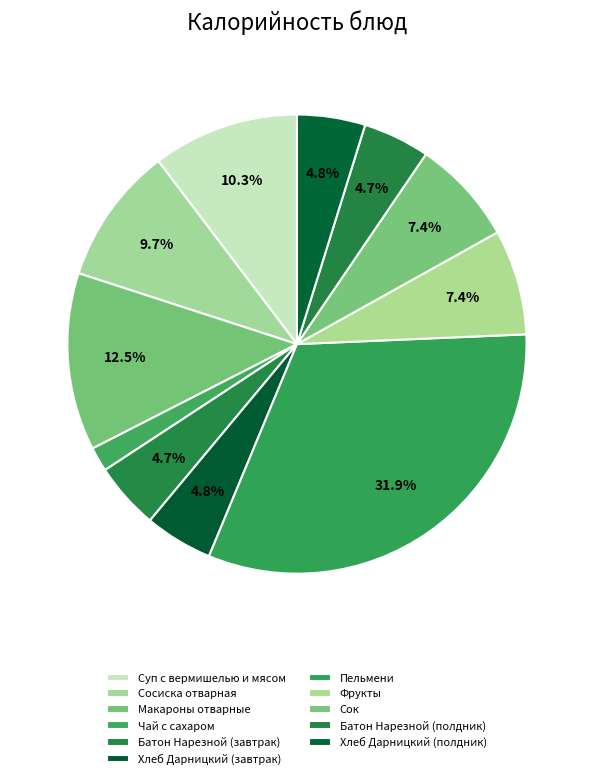

Between Сосиска отварная and Пельмени, which is larger?

Пельмени